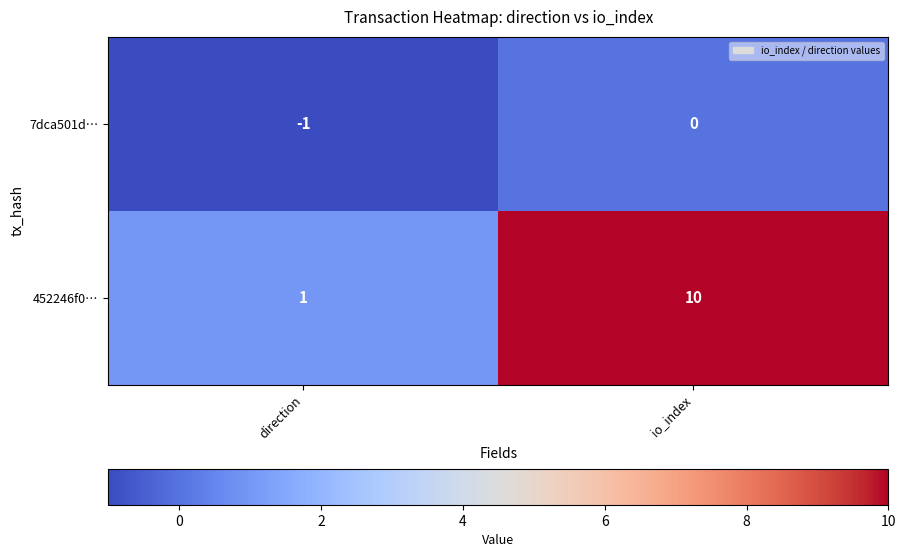

Which series changed the most between direction and io_index?

452246f0…